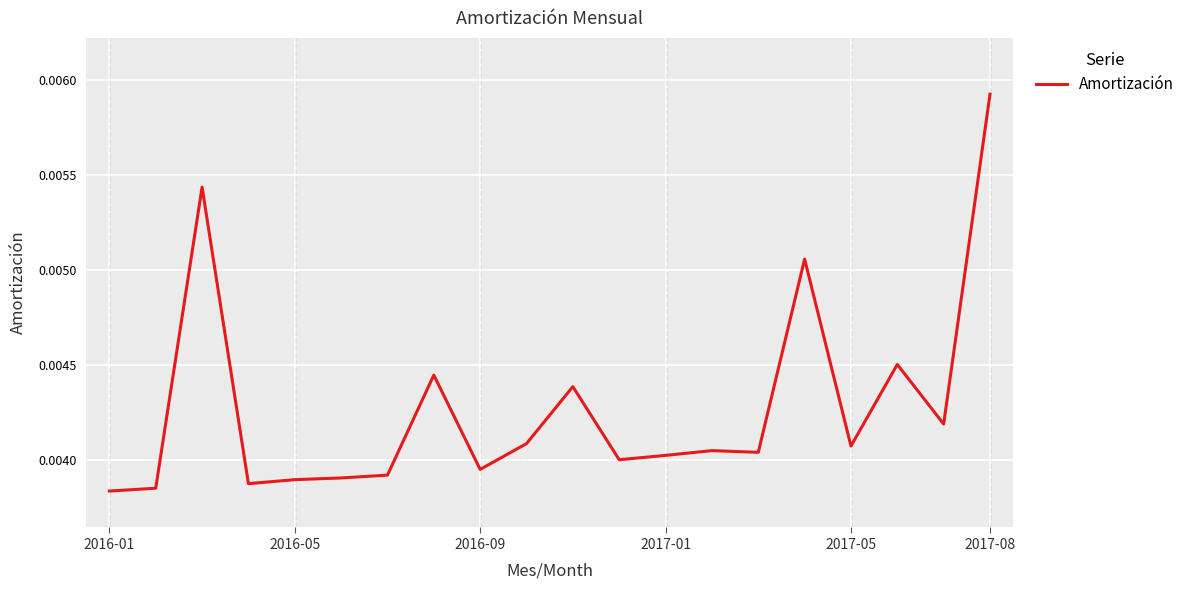

What is the sum of all values?

0.1